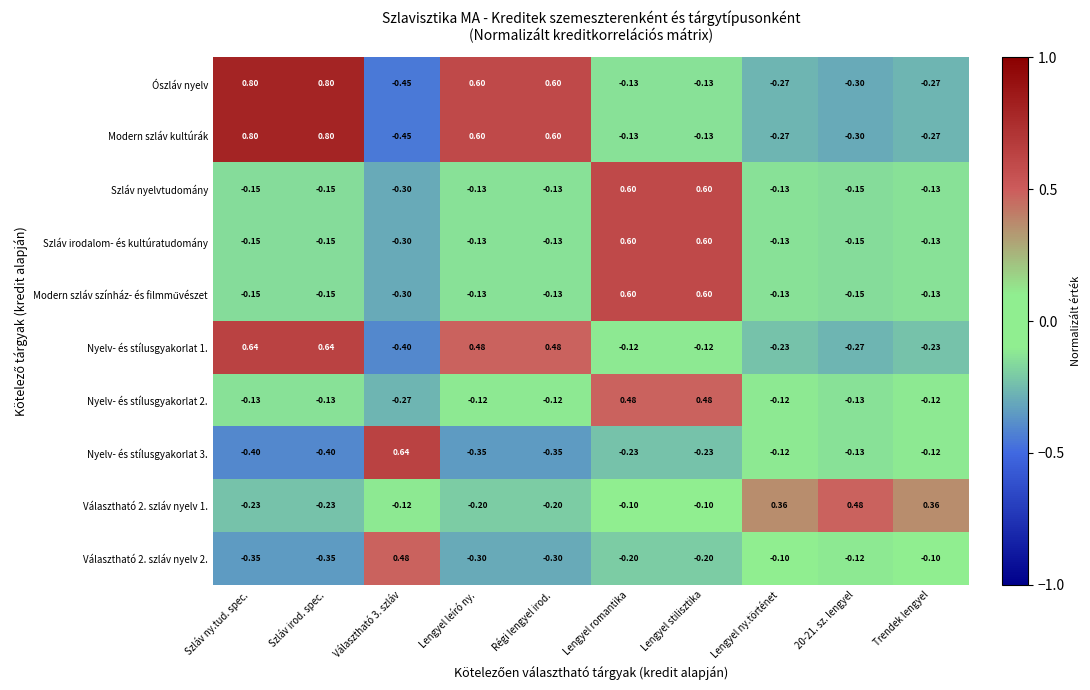

Is the value of Nyelv- és stílusgyakorlat 1. at Régi lengyel irod. greater than the value of Szláv irodalom- és kultúratudomány at Régi lengyel irod.?

Yes